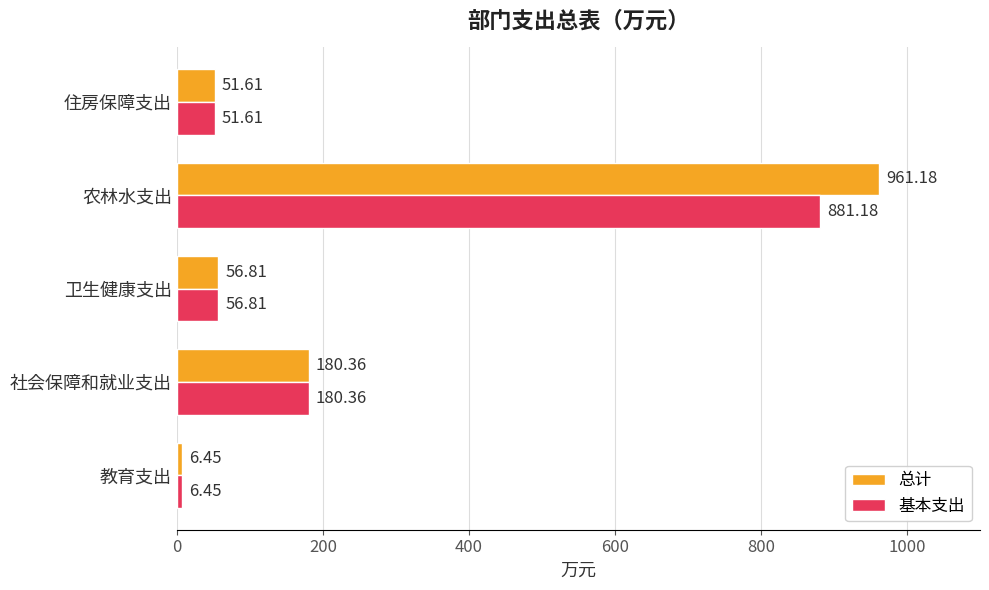

What is the difference between the maximum and second lowest values in the 总计 series?

909.6